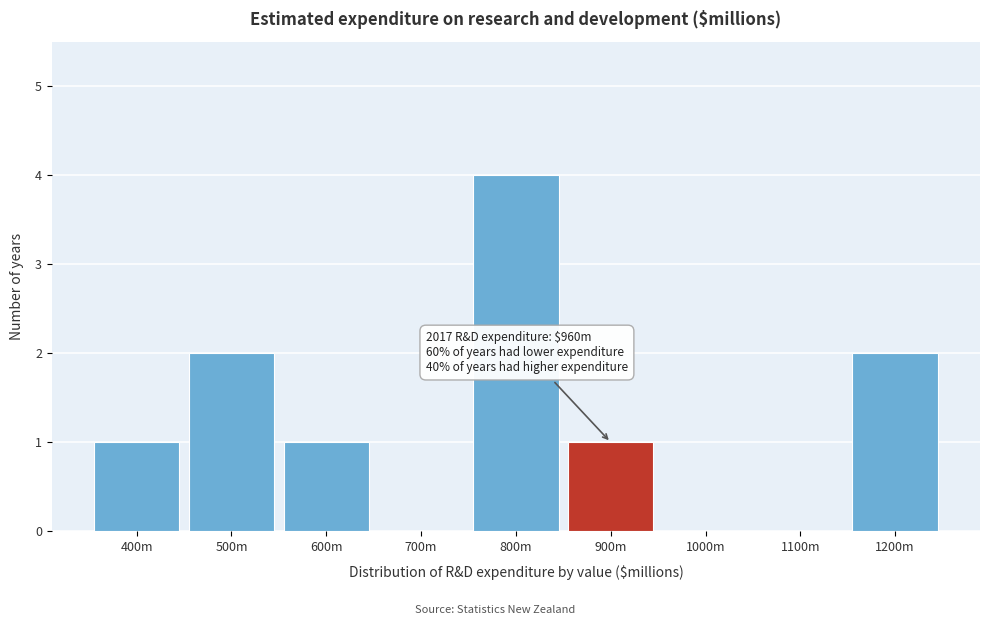

Reading left to right, what are all the values shown in this chart?

400m=1	500m=2	600m=1	700m=0	800m=4	900m=1	1000m=0	1100m=0	1200m=2